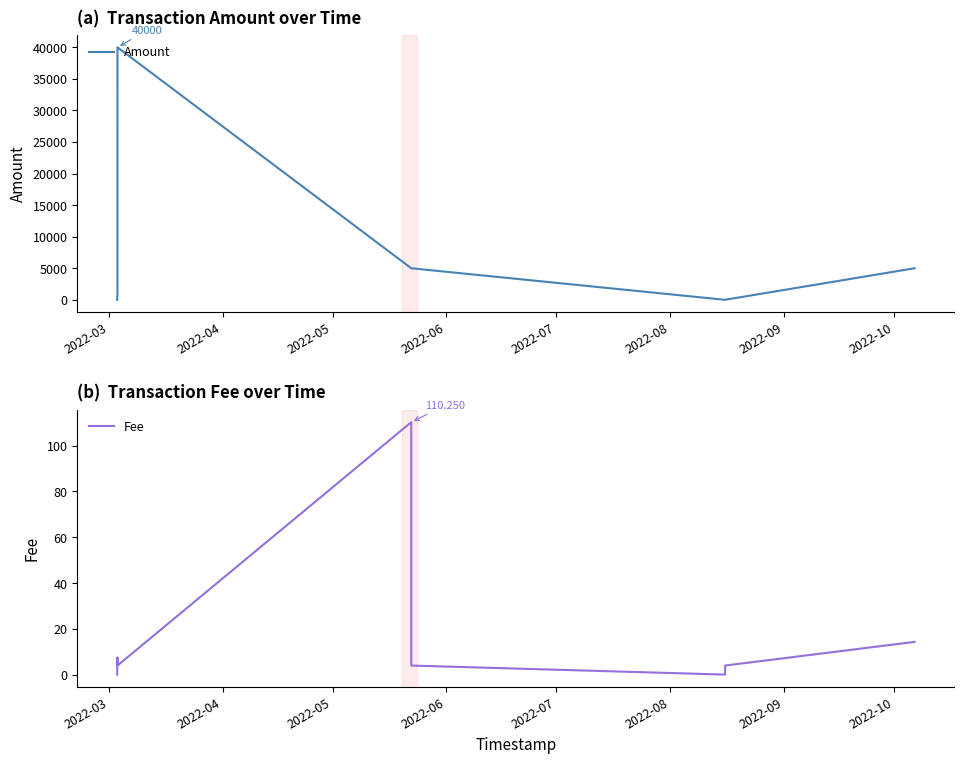

How many lines are shown in the chart?

2